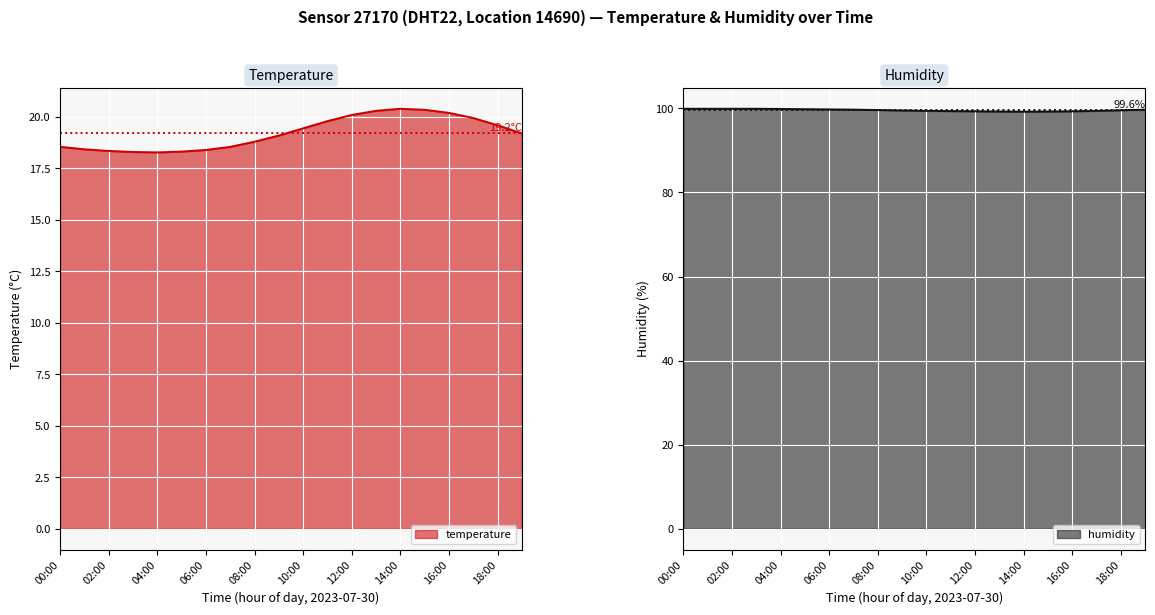

At which label does humidity reach its minimum?

14:00